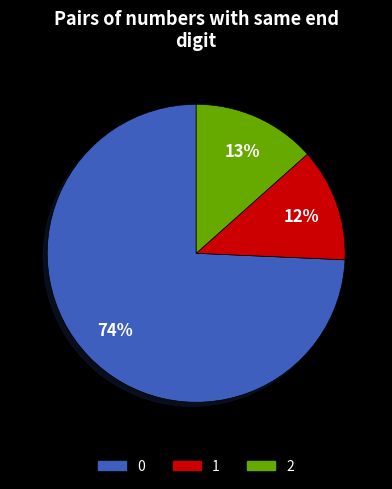

To the nearest percent, what is the average slice percentage?

33%